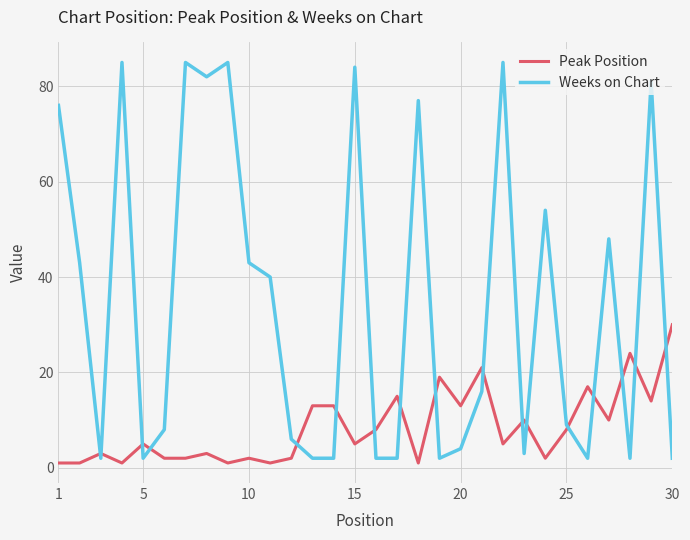

Rank the series by their maximum value, from lowest to highest.

Peak Position, Weeks on Chart